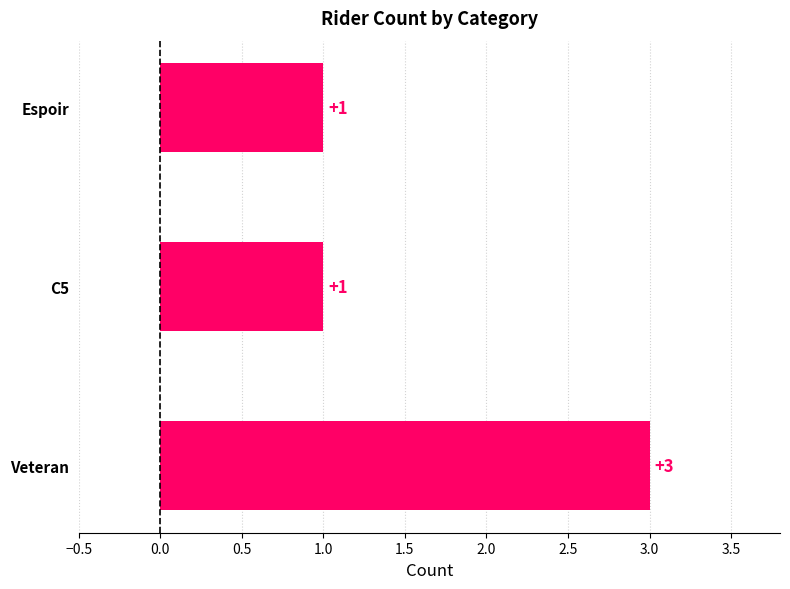

Which label corresponds to the largest value in the chart?

Veteran